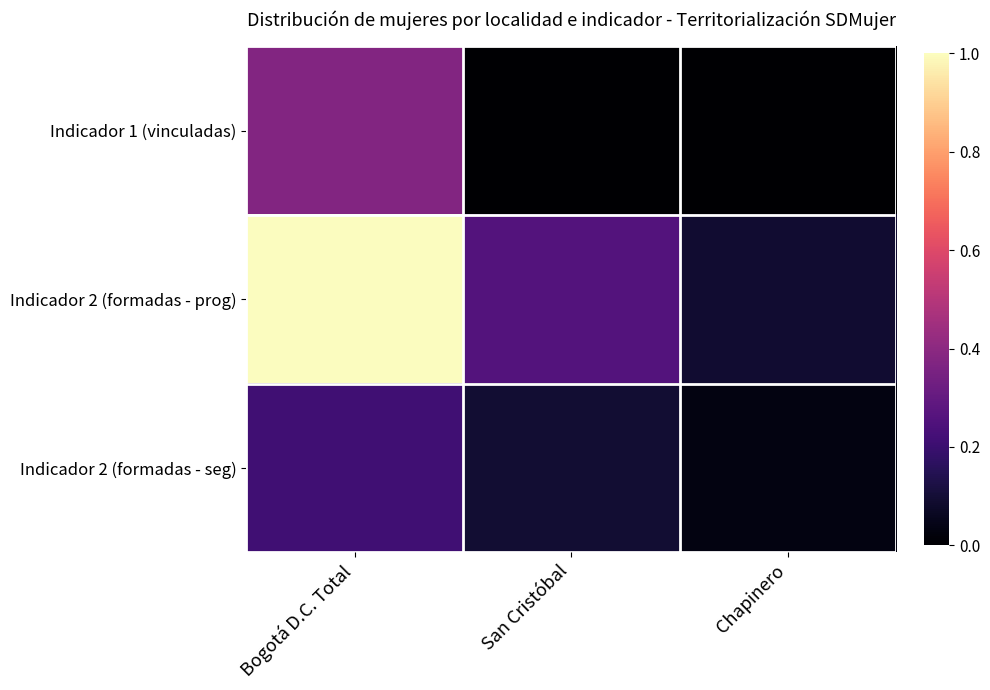

What is the spread (max minus min) of values at San Cristóbal?

0.3